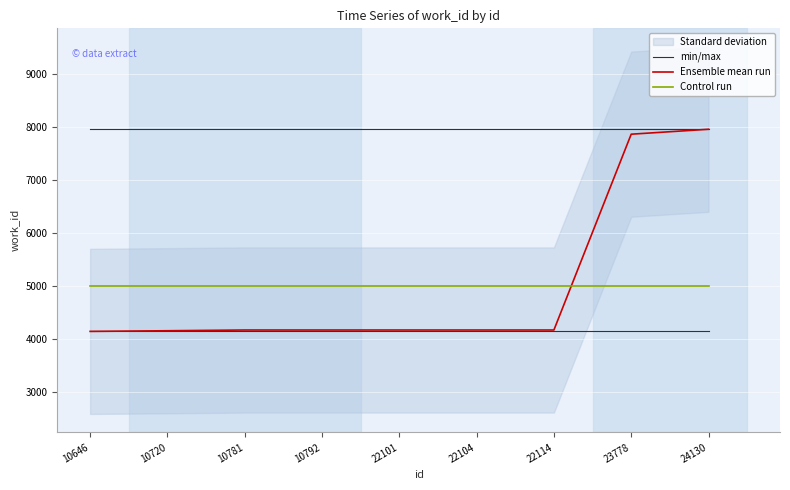

The min/max series shows 860.9 at 10646. True or false?

False